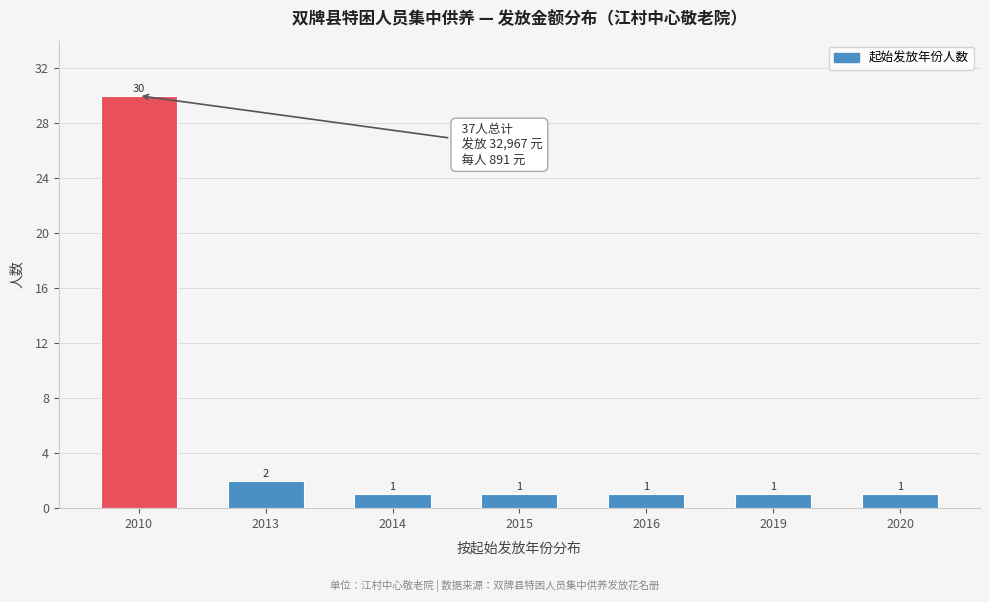

Reading left to right, transcribe all the data shown in this chart.

2010=30	2013=2	2014=1	2015=1	2016=1	2019=1	2020=1